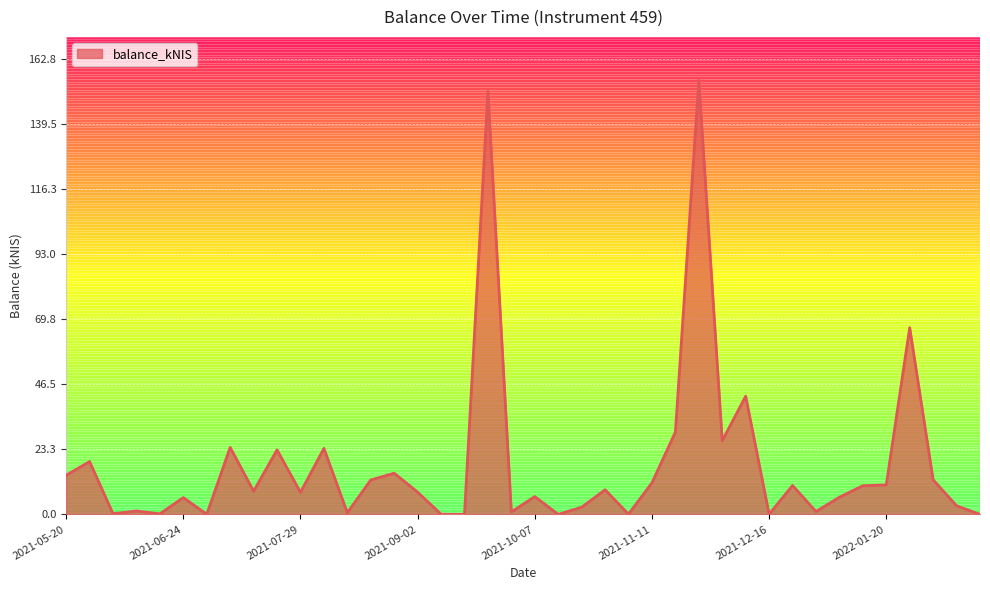

What is the difference between the maximum and minimum values?

155.0